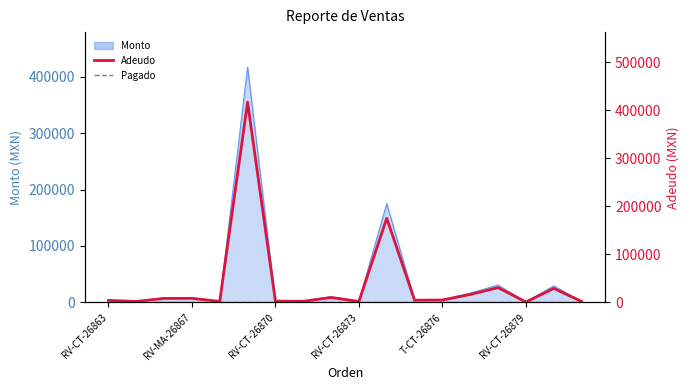

True or false: Adeudo and Pagado cross at least once.

False